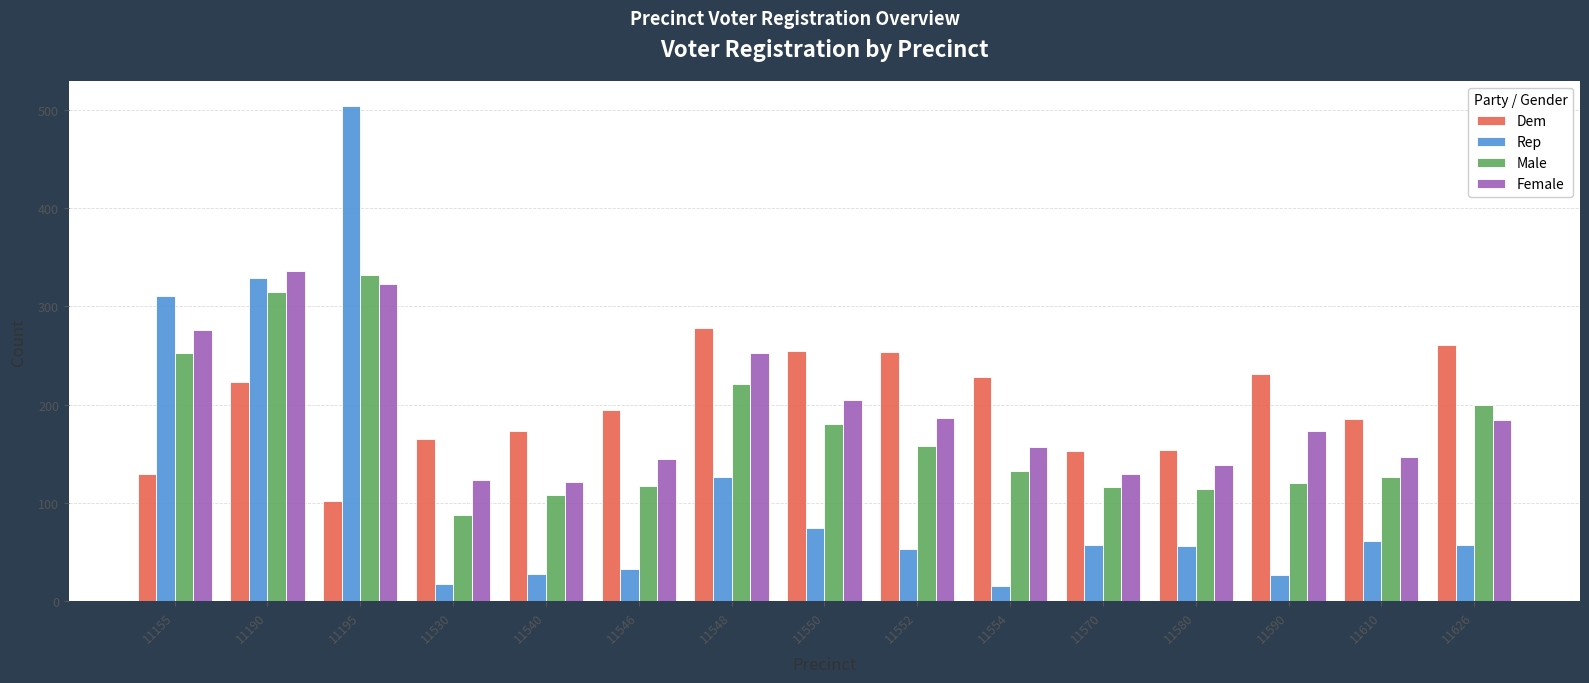

Which series has the largest total across all categories?

Dem